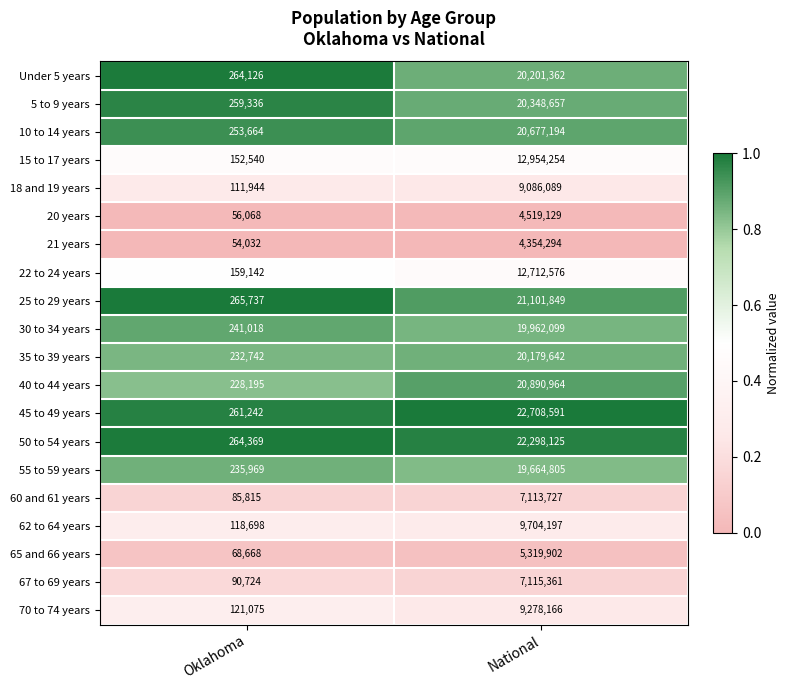

Is the value of 30 to 34 years at Oklahoma greater than the value of 15 to 17 years at National?

No